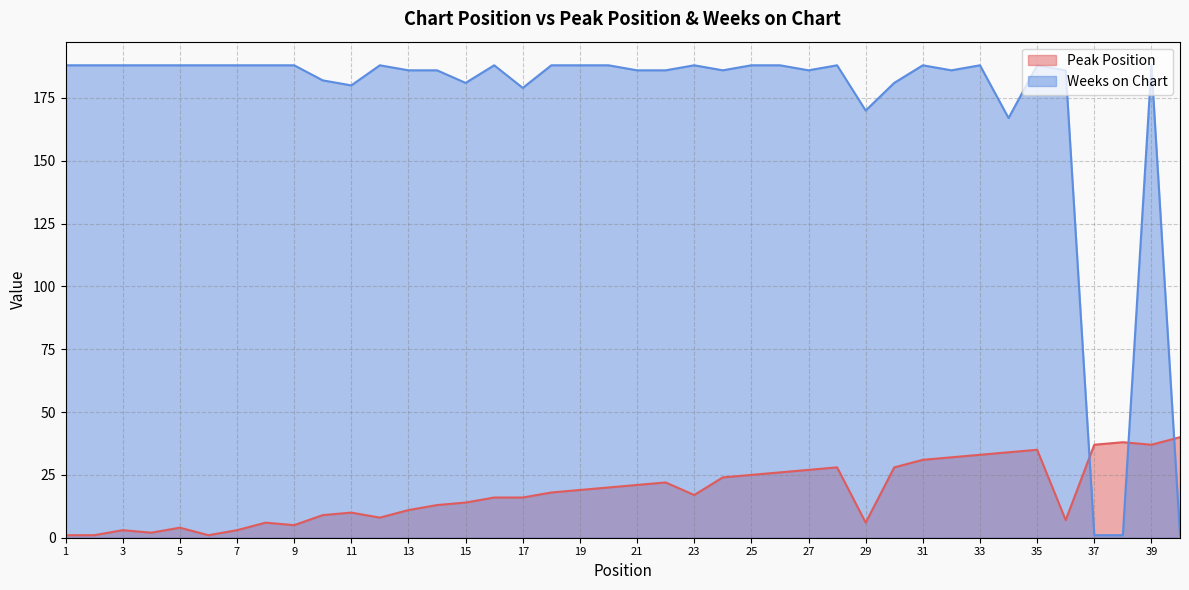

At which label does Peak Position first exceed 18?

19